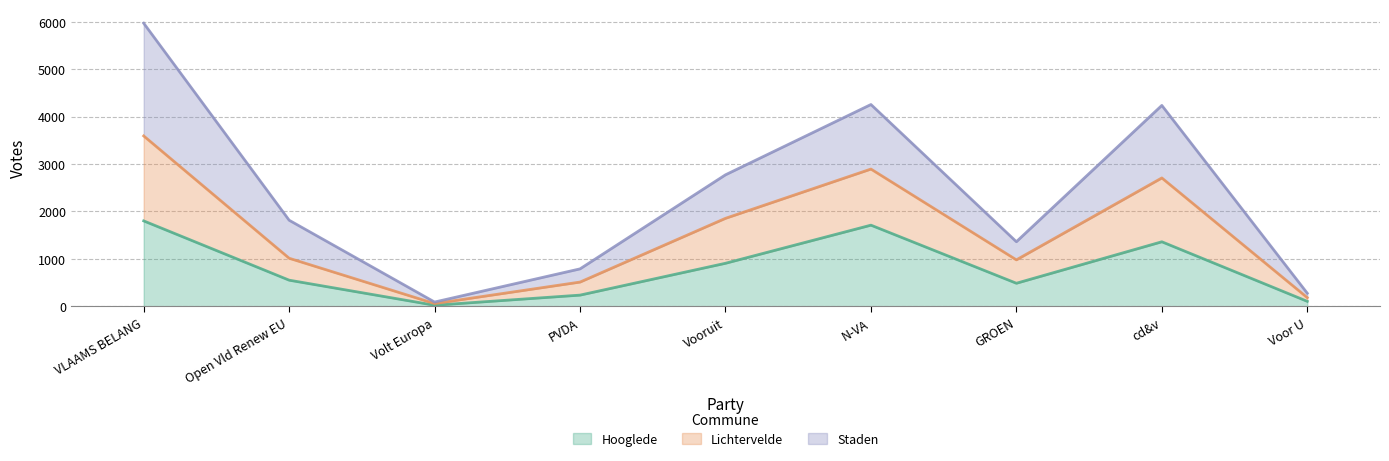

What is the label of the 2nd point from the right?

cd&v